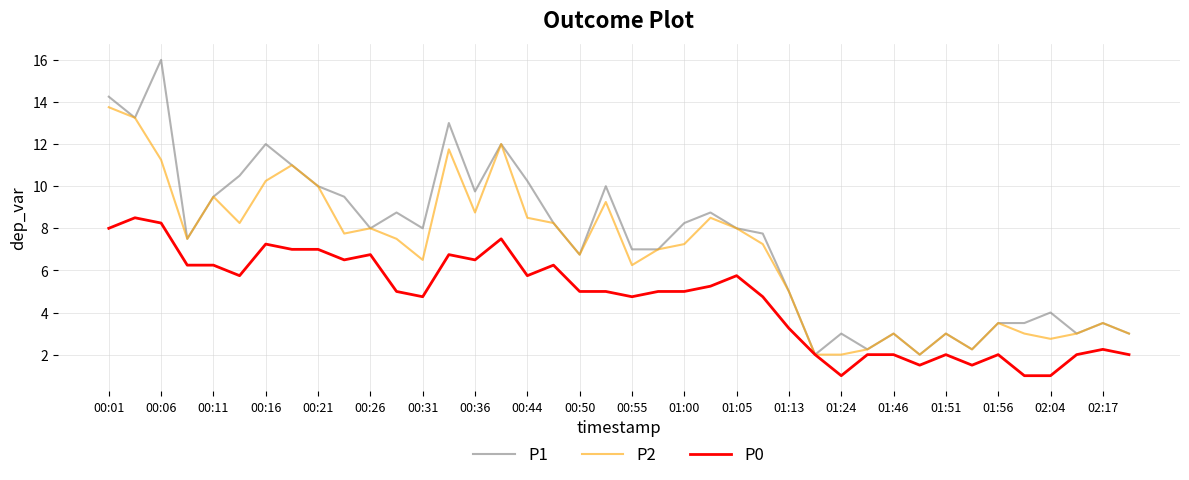

List the series in order of their peak value, highest first.

P1, P2, P0